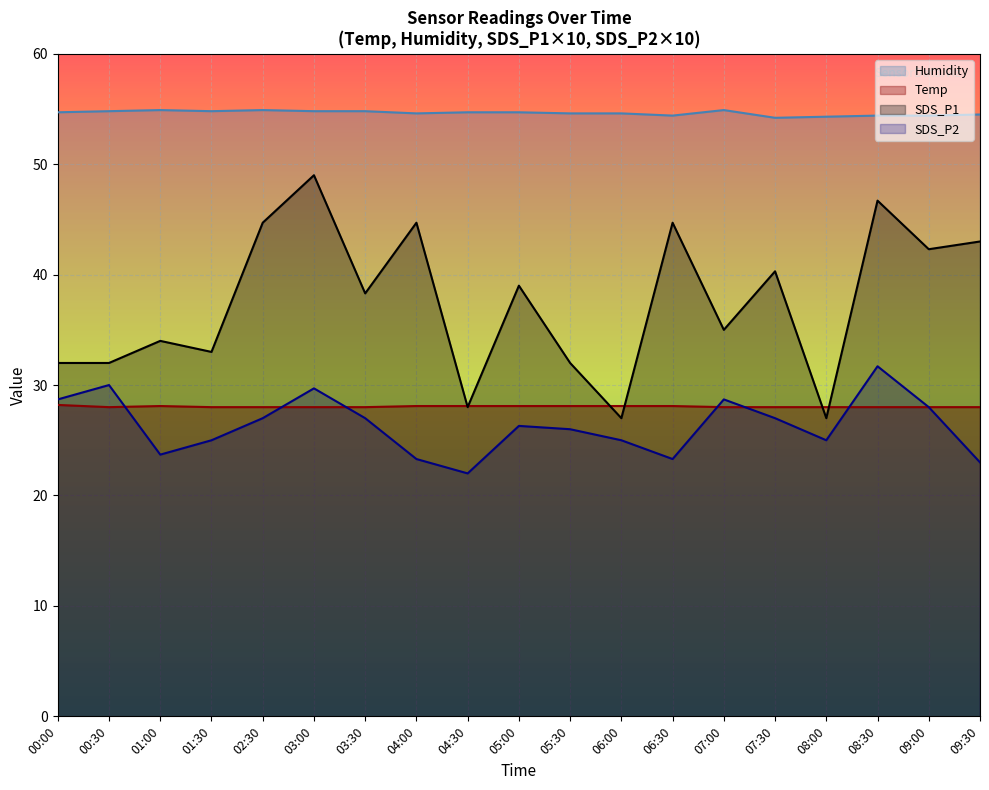

The Temp series shows 28.0 at 08:00. True or false?

True